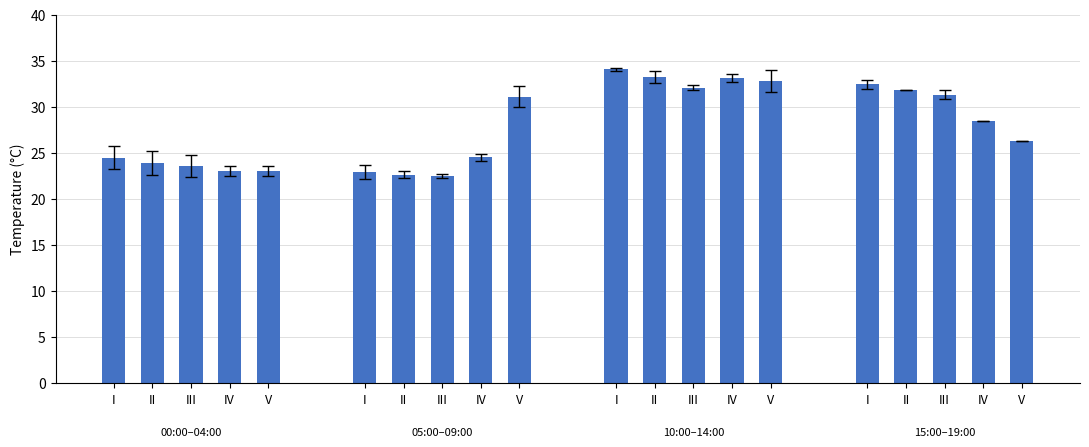

Rank the categories by value from lowest to highest.

IV, V, III, II, I